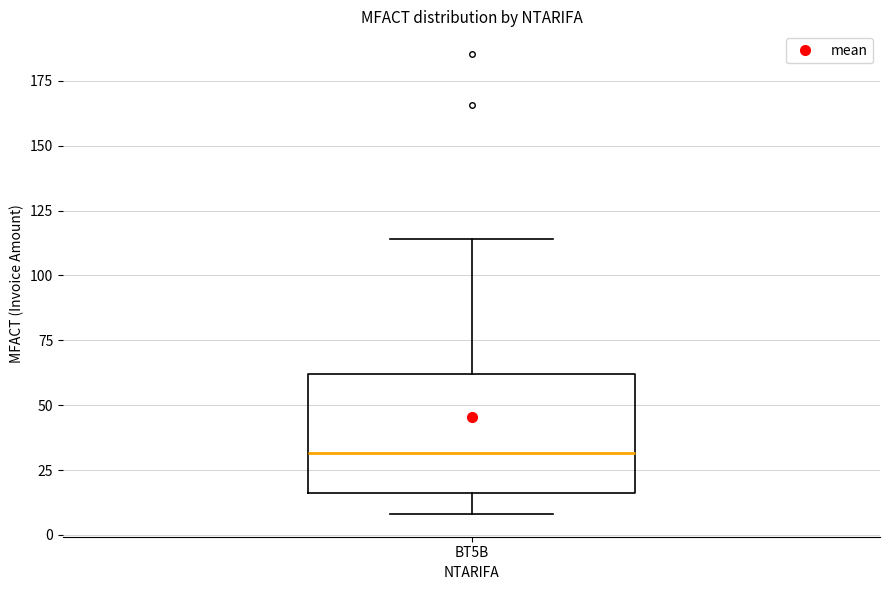

Where does the upper whisker of the box for BT5B end on the y-axis? The values are not printed on the chart, so give them approximately, as read against the axis.

115